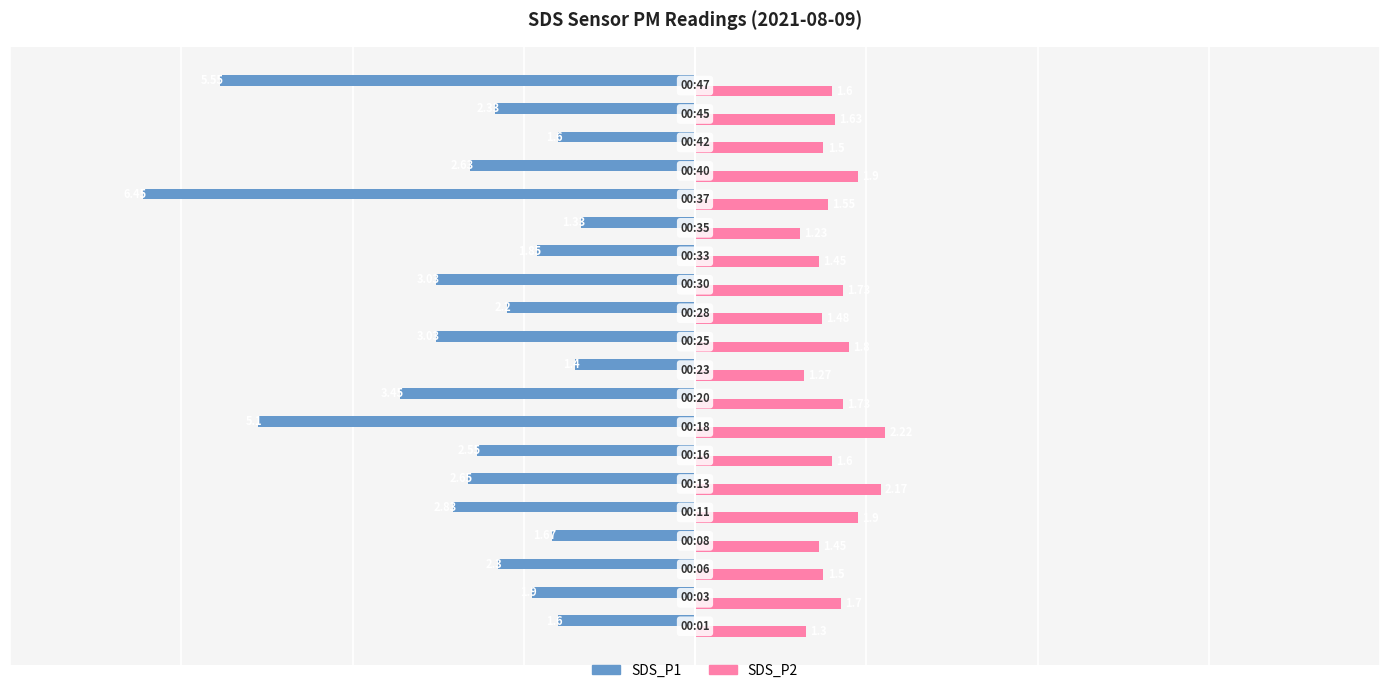

At how many categories does at least one series exceed -5?

20